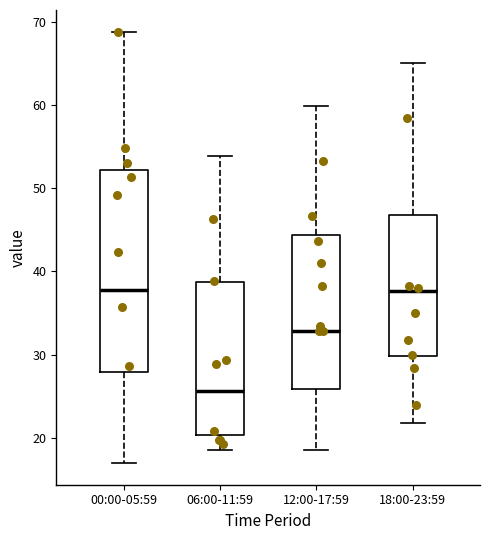

Reading left to right, transcribe this box plot: for each box, give where its median line is, the range the box spans, and where its two whiskers end, as read against the y-axis. The values are not printed on the chart, so give them approximately, as read against the axis.

00:00-05:59: median 38, box 28 to 52, whiskers 17 to 69
06:00-11:59: median 26, box 20 to 39, whiskers 19 to 54
12:00-17:59: median 33, box 26 to 44, whiskers 19 to 60
18:00-23:59: median 38, box 30 to 47, whiskers 22 to 65